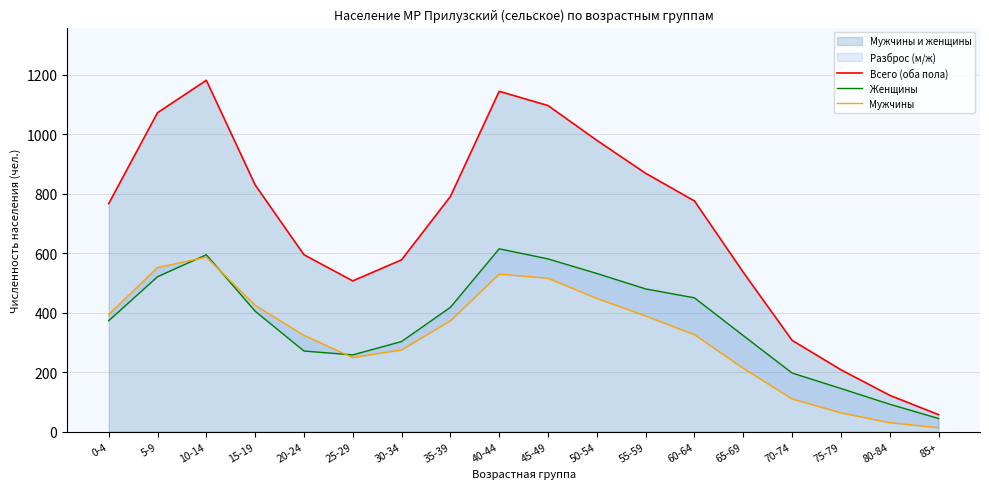

How many times do Женщины and Мужчины cross each other?

3